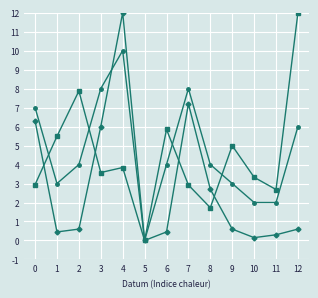

What is the difference between the highest and lowest values at 2?

7.3